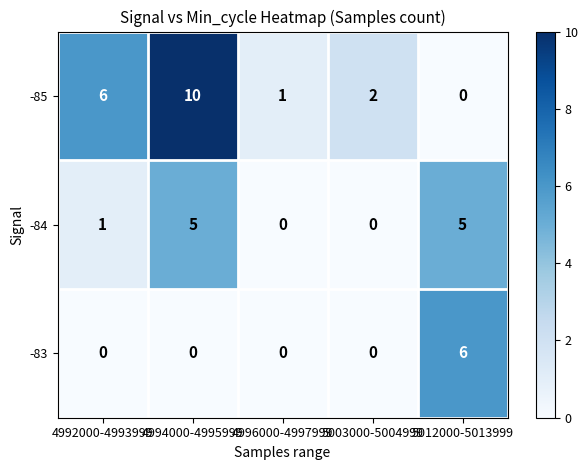

At which category is the sum across all series the highest?

4994000-4995999